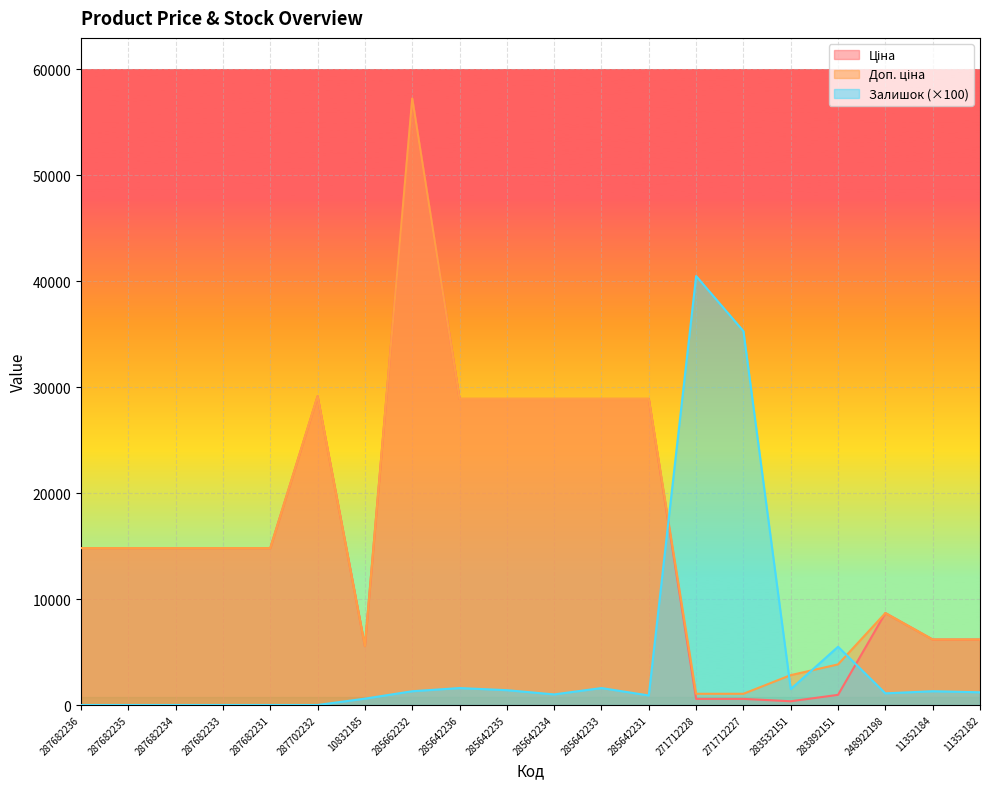

At which category is the sum across all series the highest?

285662232